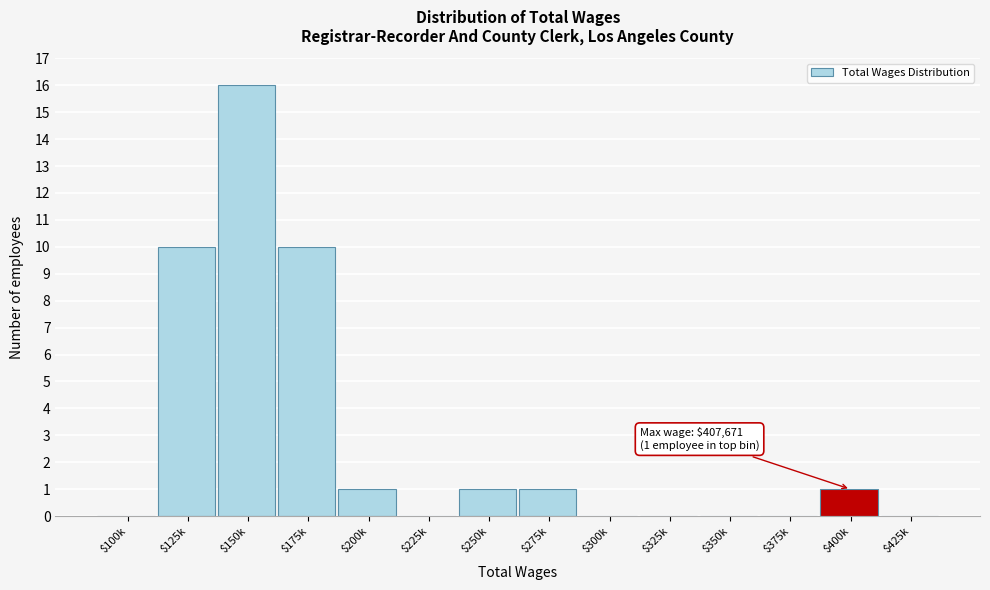

Is it true that the value at $225k is 0?

True